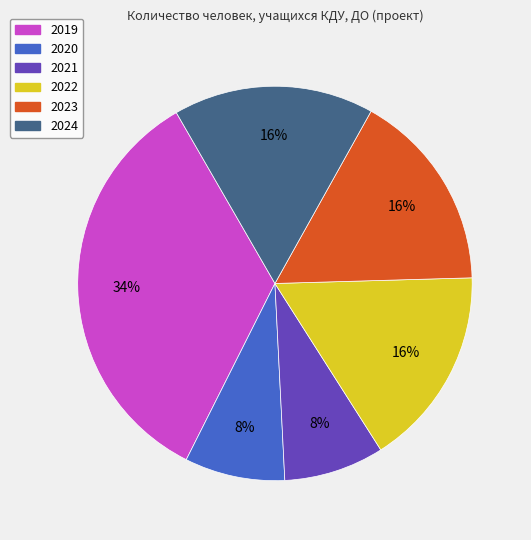

How many segments does this pie chart have?

6